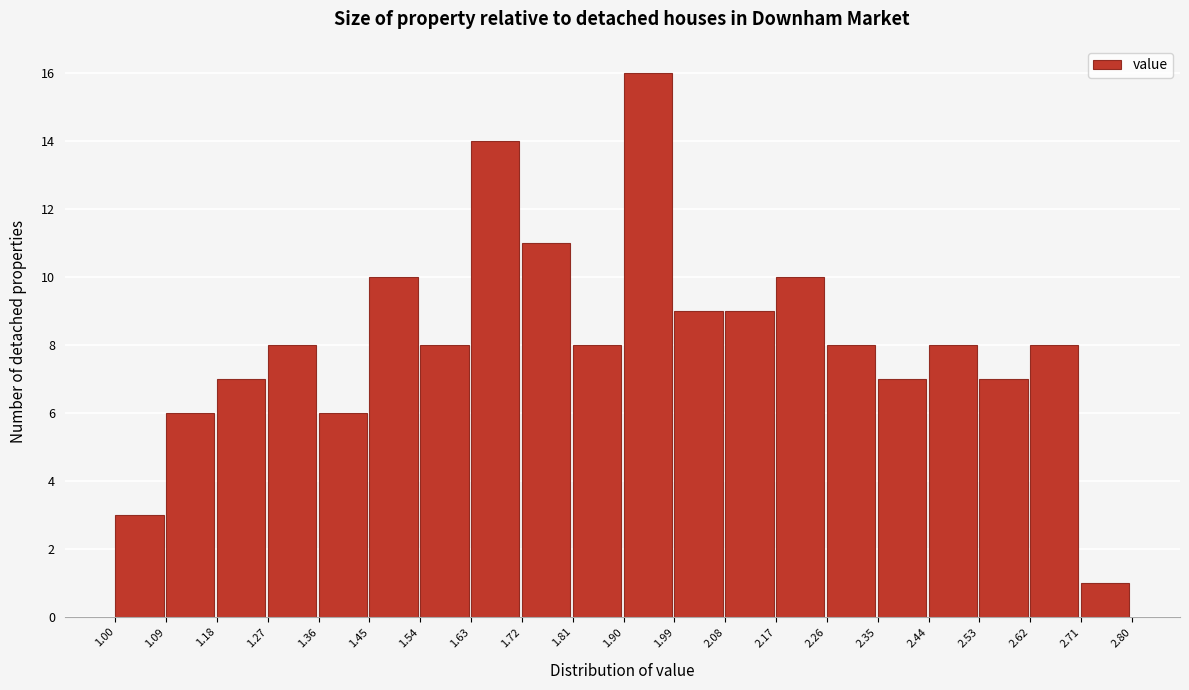

Reading left to right, list every bar in this chart as the range it spans on the x-axis followed by its height. The values are not printed on the chart, so give them approximately, as read against the axis.

1.00 to 1.09: 3
1.09 to 1.18: 6
1.18 to 1.27: 7
1.27 to 1.36: 8
1.36 to 1.45: 6
1.45 to 1.54: 10
1.54 to 1.63: 8
1.63 to 1.72: 14
1.72 to 1.81: 11
1.81 to 1.90: 8
1.90 to 1.99: 16
1.99 to 2.08: 9
2.08 to 2.17: 9
2.17 to 2.26: 10
2.26 to 2.35: 8
2.35 to 2.44: 7
2.44 to 2.53: 8
2.53 to 2.62: 7
2.62 to 2.71: 8
2.71 to 2.80: 1